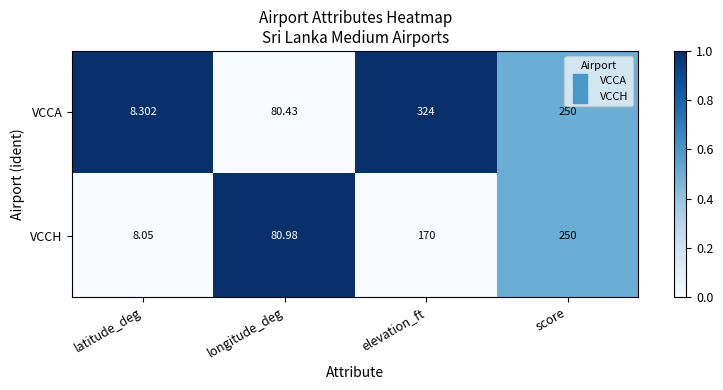

List the series in order of their overall mean, highest first.

VCCA, VCCH